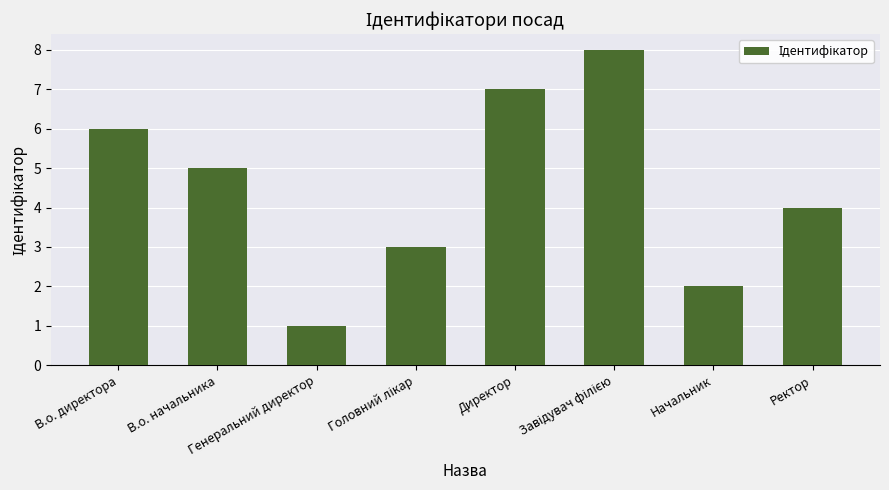

Reading left to right, transcribe all the data shown in this chart.

6	5	1	3	7	8	2	4